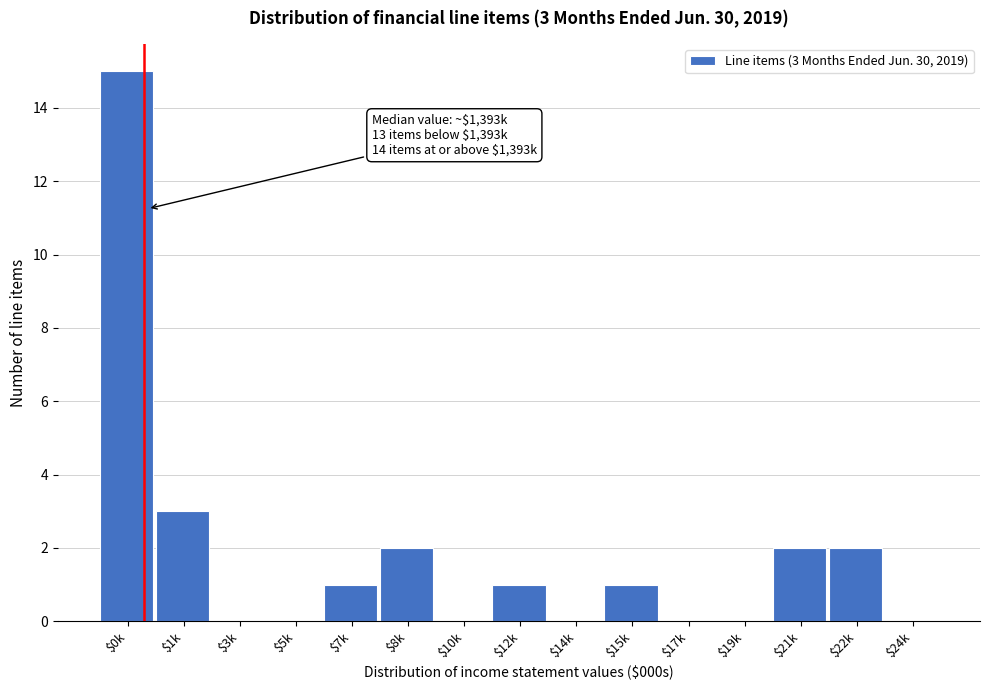

The value at $15k is 1. True or false?

True